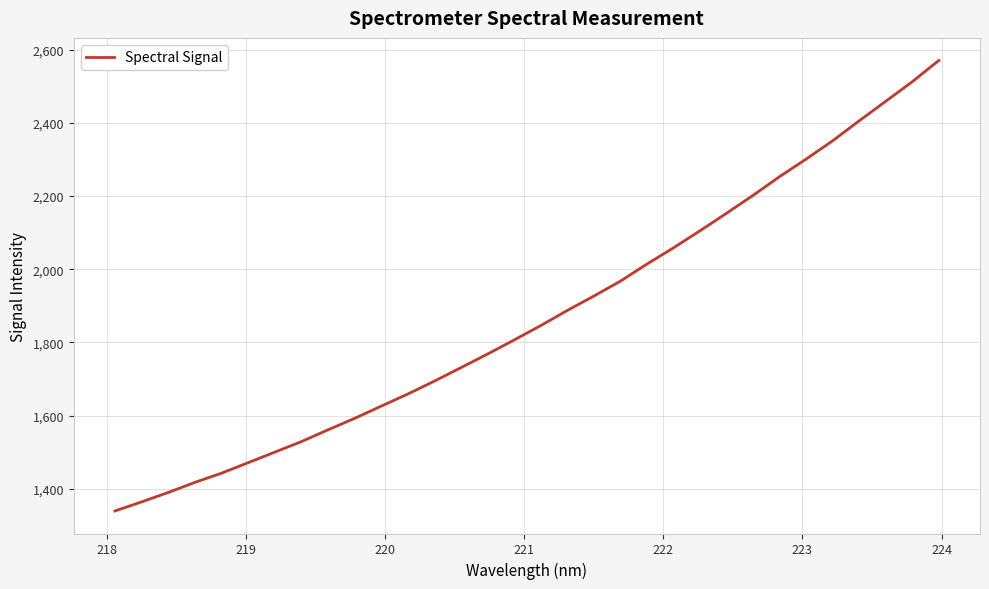

What is the smallest value displayed?

1339.5